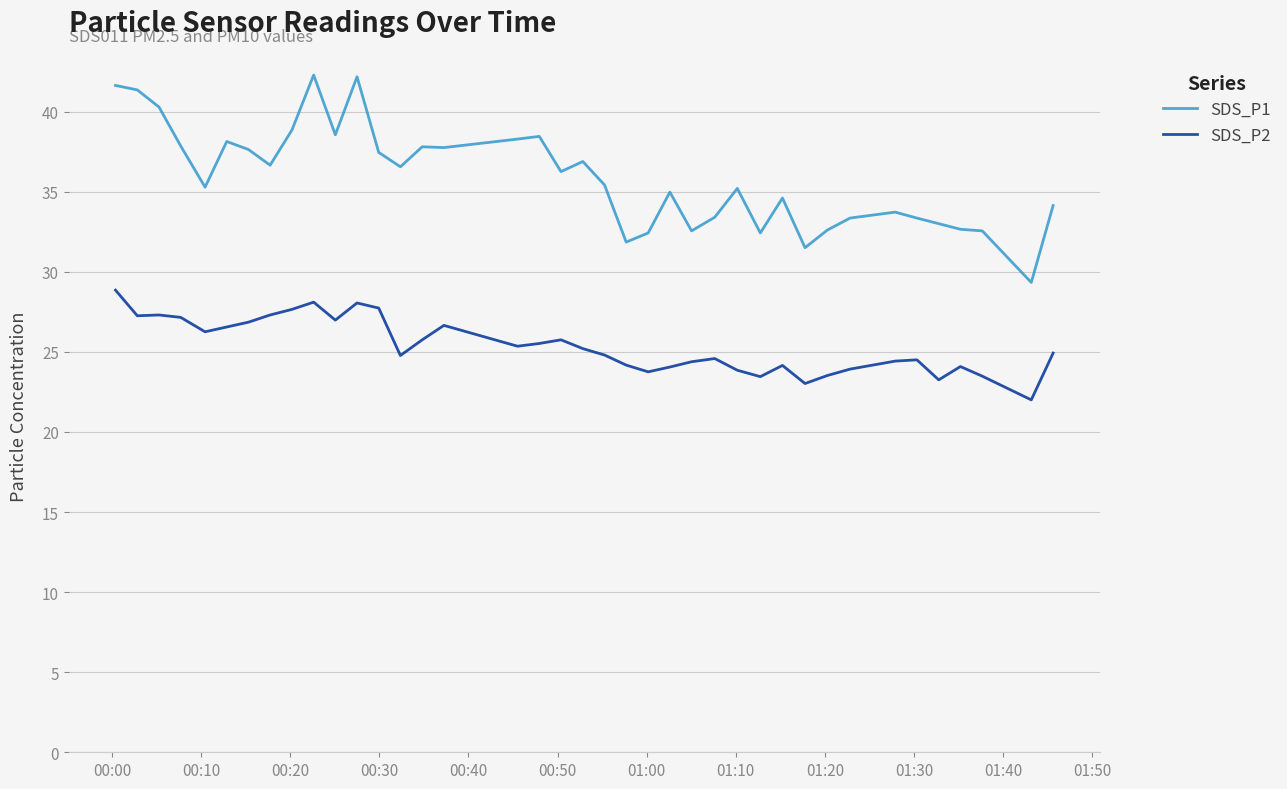

What is the difference between the maximum and second lowest values in the SDS_P2 series?

5.8